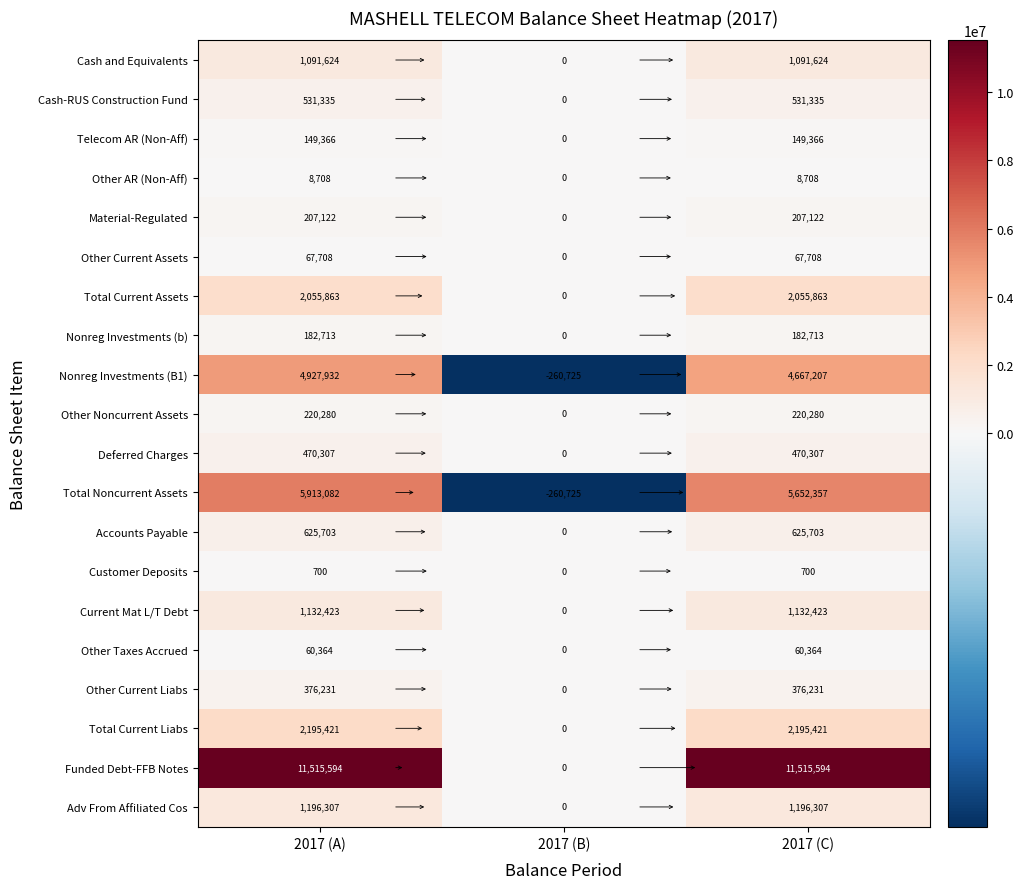

At which category does the chart reach its minimum across all series?

2017 (B)